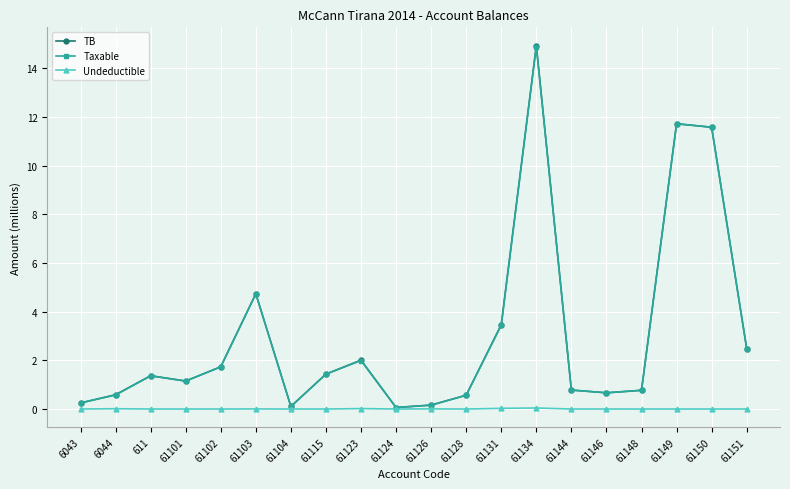

What is the spread (max minus min) of values at 61144?

0.8